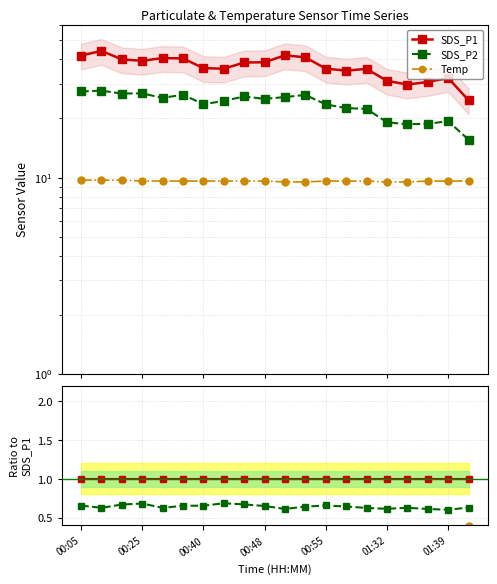

At how many categories does at least one series exceed 0?

20